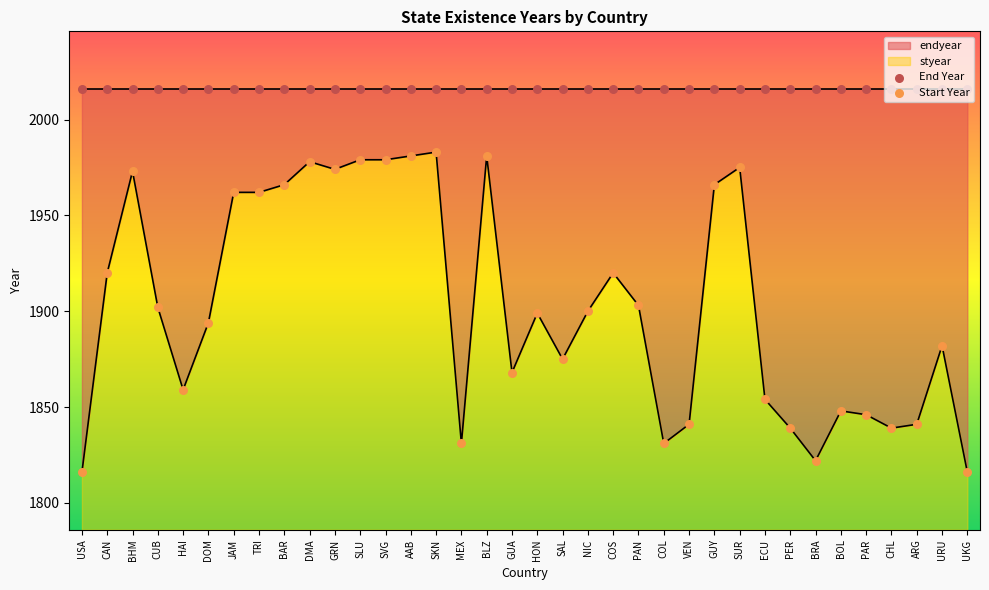

What is the change in value from ECU to PER?

-15